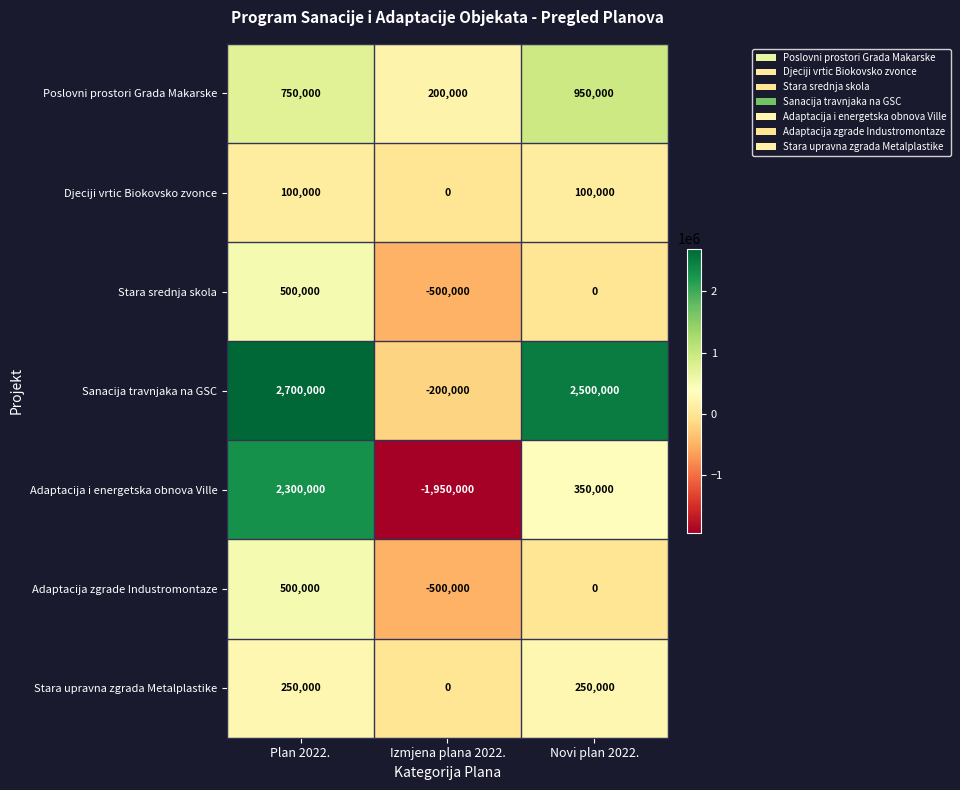

Which series has the largest total across all categories?

Sanacija travnjaka na GSC